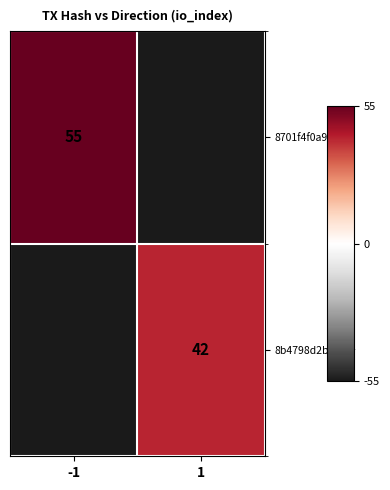

The value of 8701f4f0a9ec… at -1 is 55. True or false?

True